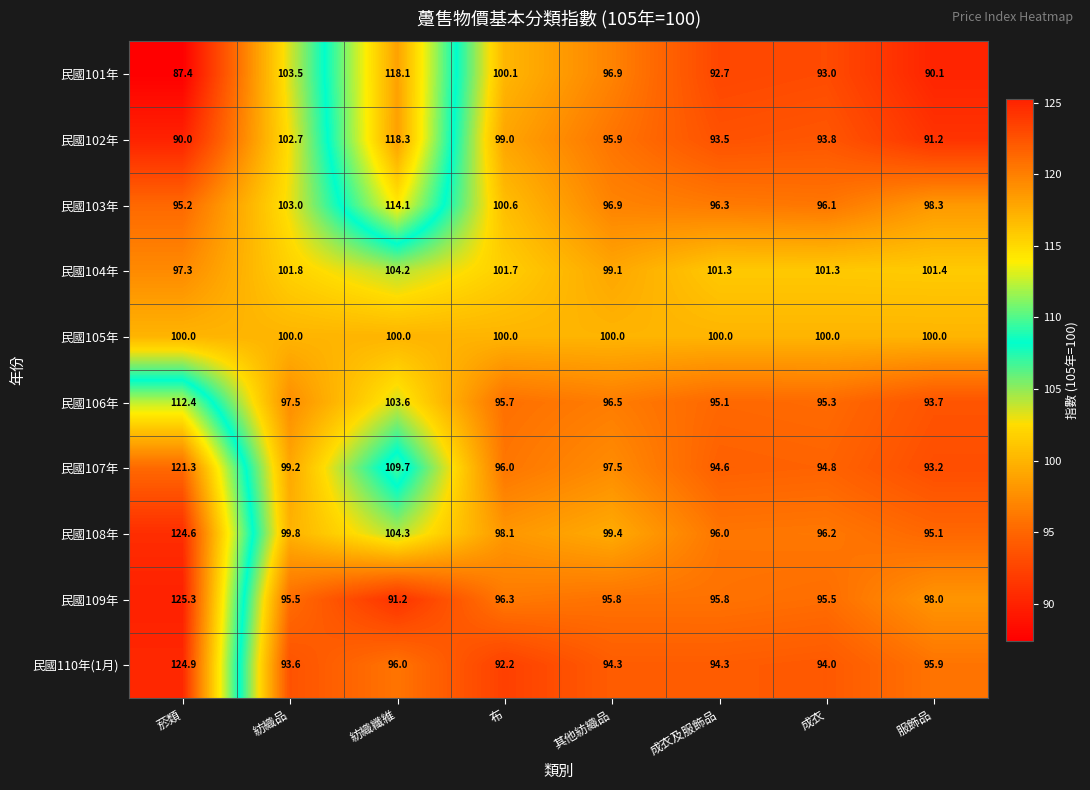

The 民國110年(1月) series shows 94.3 at 成衣及服飾品. True or false?

True